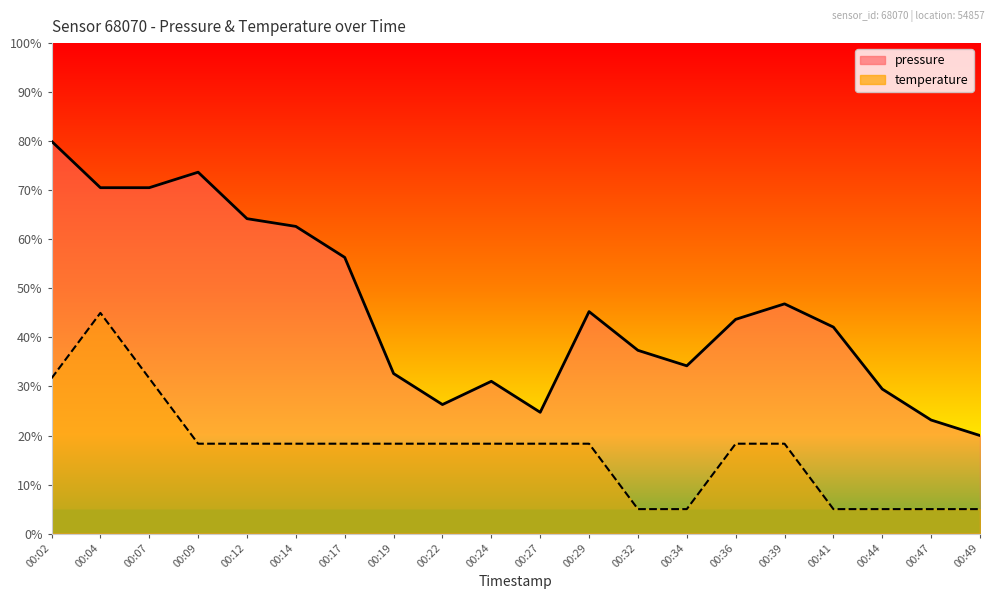

What are all the series names shown in the legend?

pressure, temperature